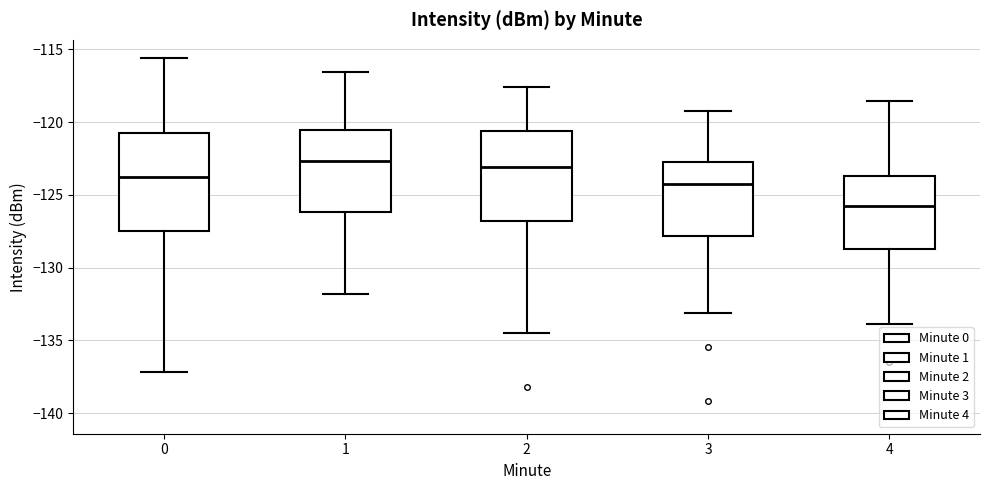

Where does the upper whisker of the box at x = 2 end on the y-axis? The values are not printed on the chart, so give them approximately, as read against the axis.

-117.5